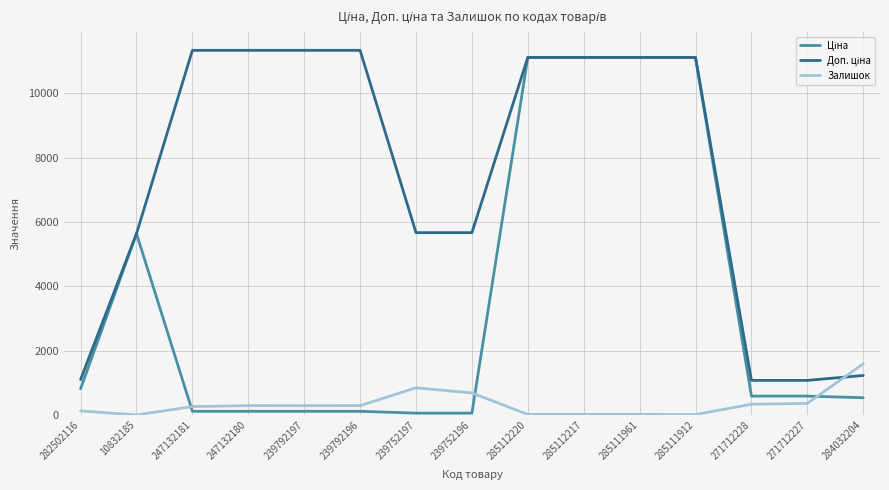

Which category has the highest value in the Залишок series?

284032204